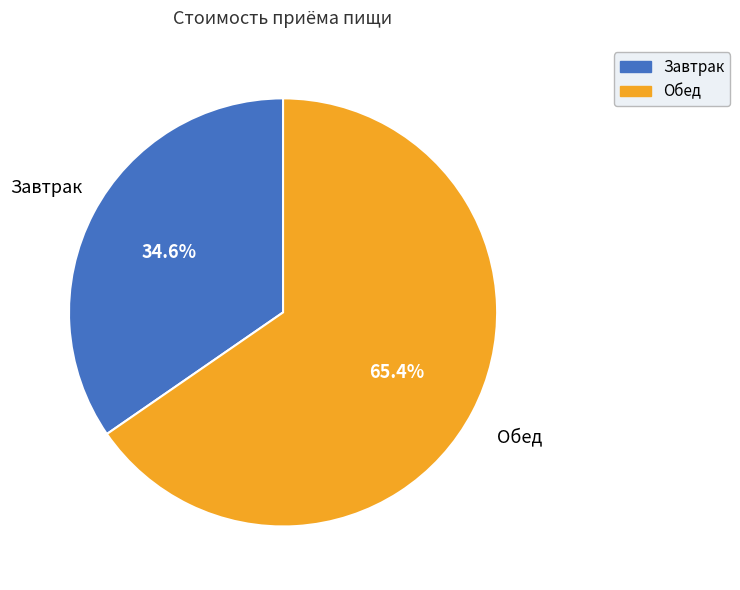

Approximately how many times larger is the value at Завтрак compared to Обед?

0.5